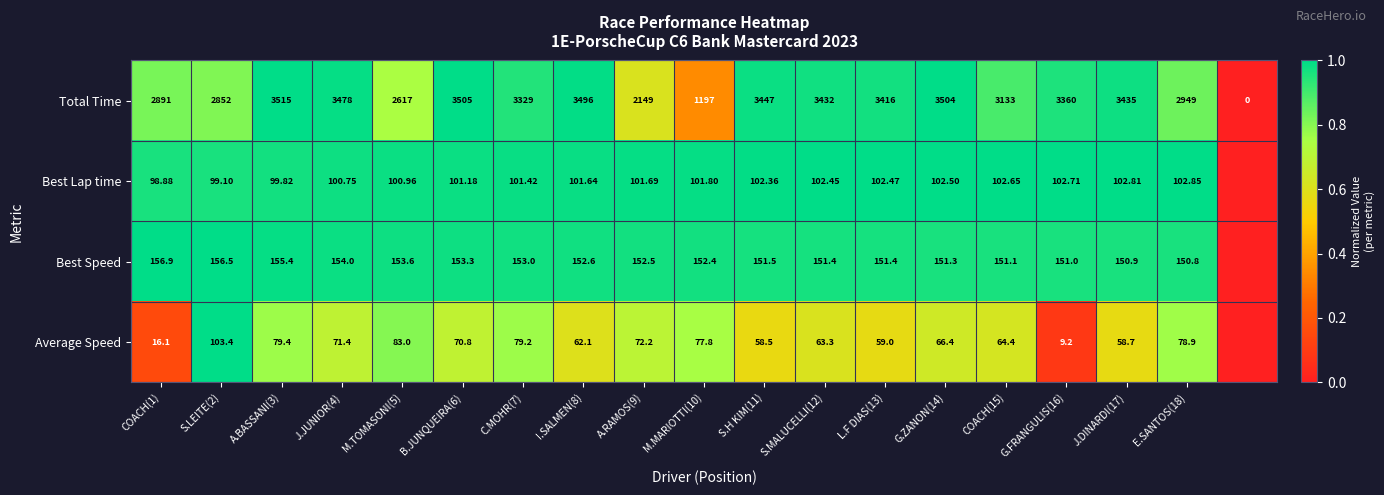

What is the difference between the highest and lowest values at I.SALMEN(8)?

3433.9